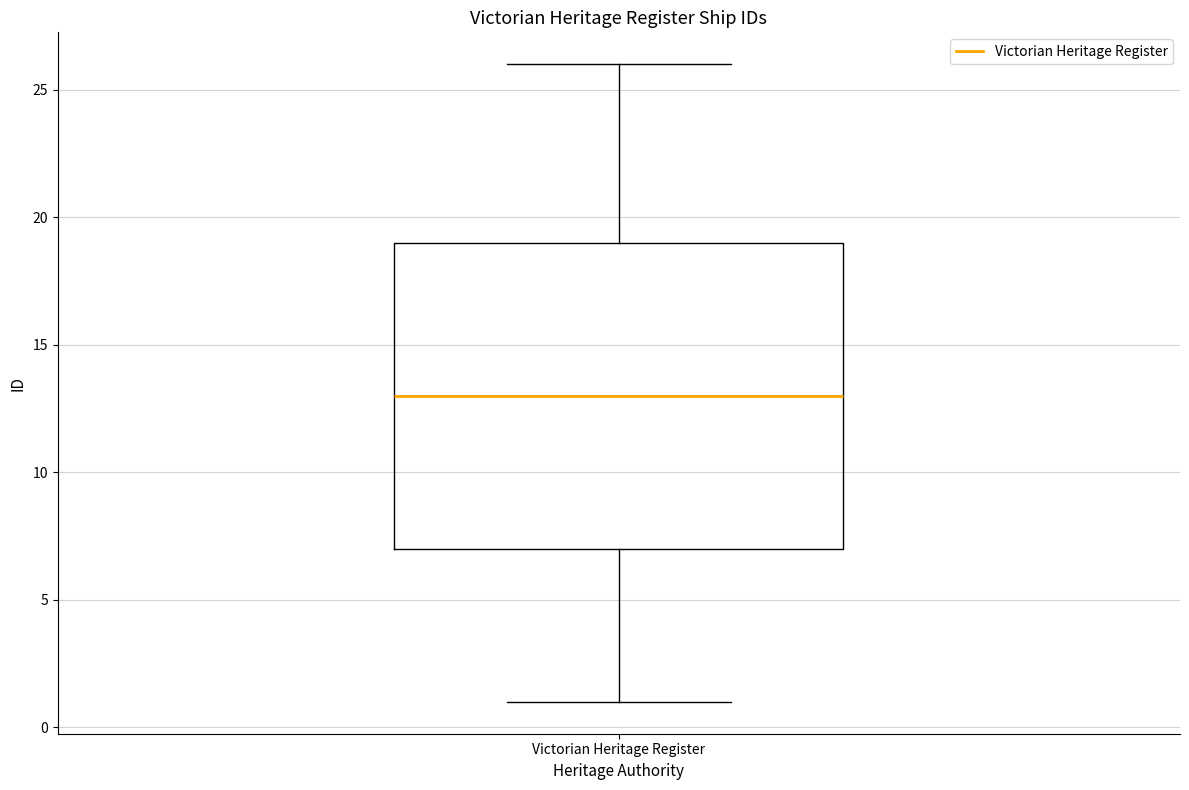

Read this box plot against the y-axis: the position of the median line, the range covered by the box, and the ends of both whiskers. The values are not printed on the chart, so give them approximately, as read against the axis.

median 13, box 7 to 19, whiskers 1 to 26